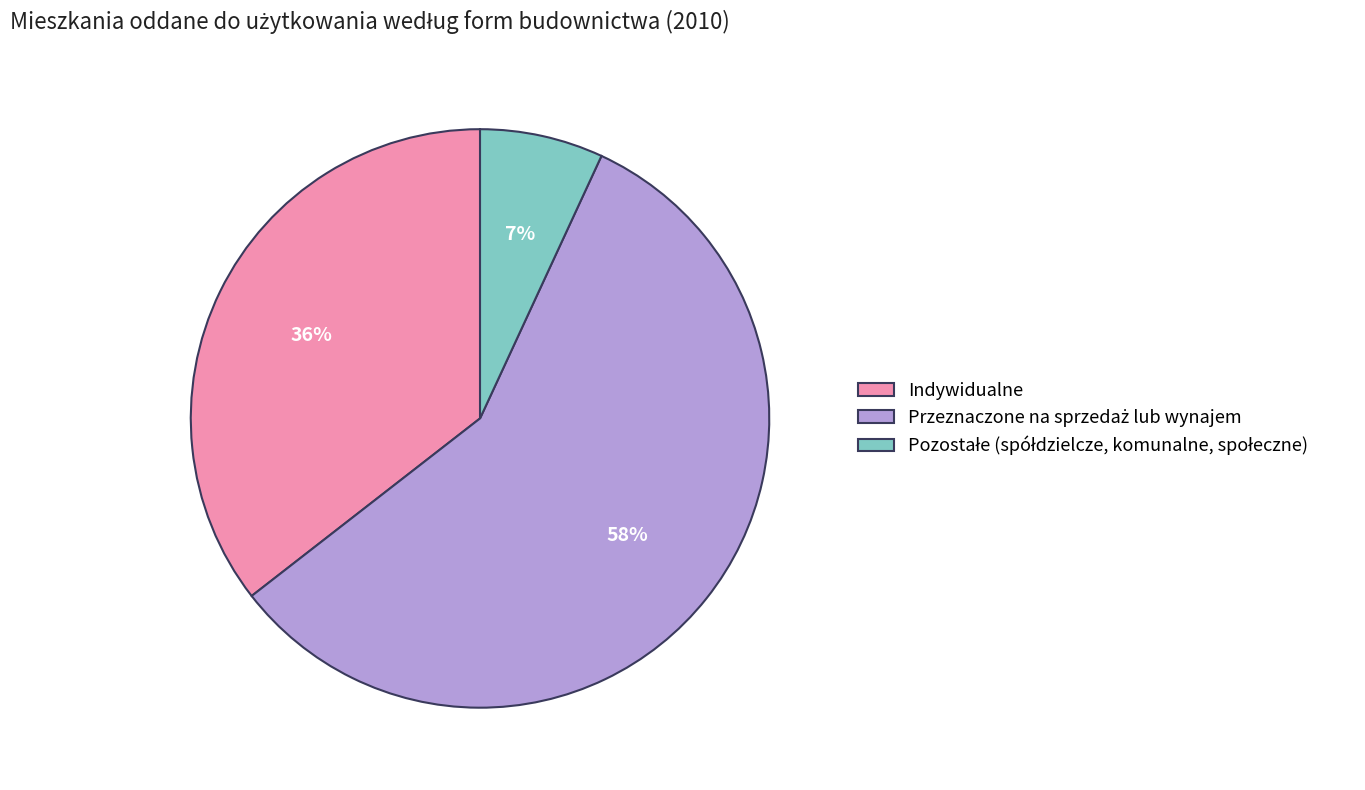

To the nearest percent, what is the average slice percentage?

33%